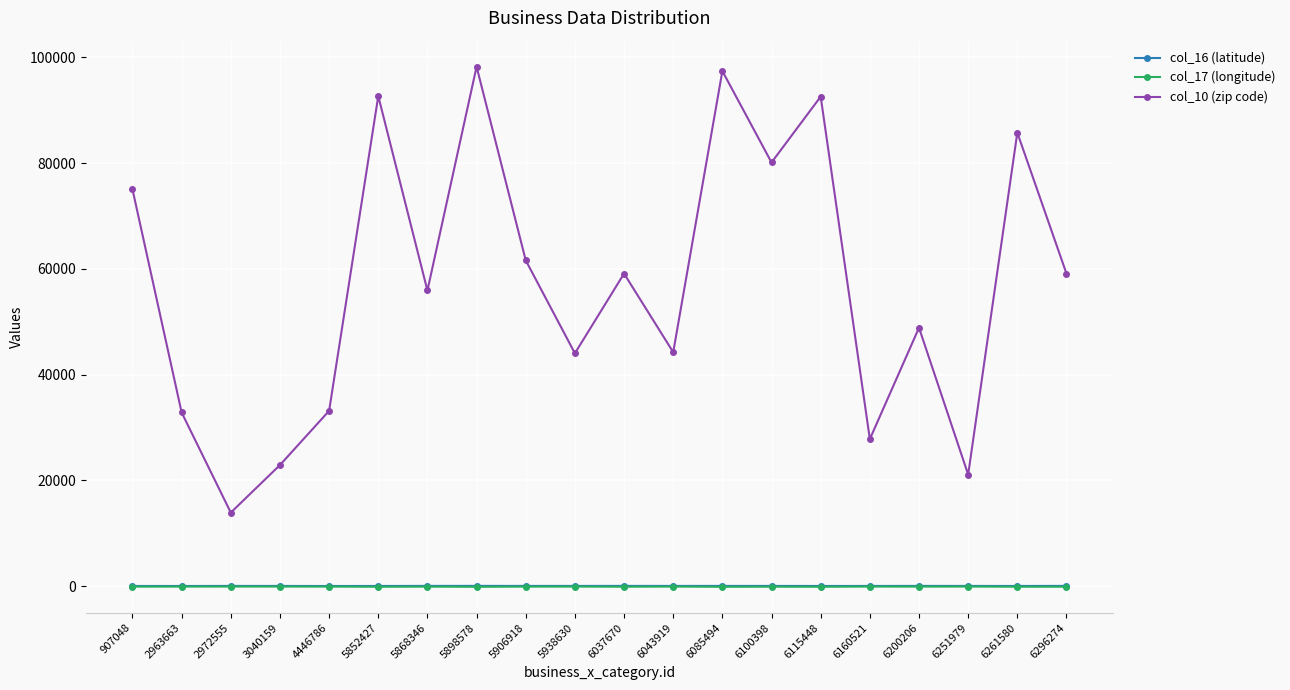

The value of col_10 (zip code) at 6296274 is 59101.0. True or false?

True